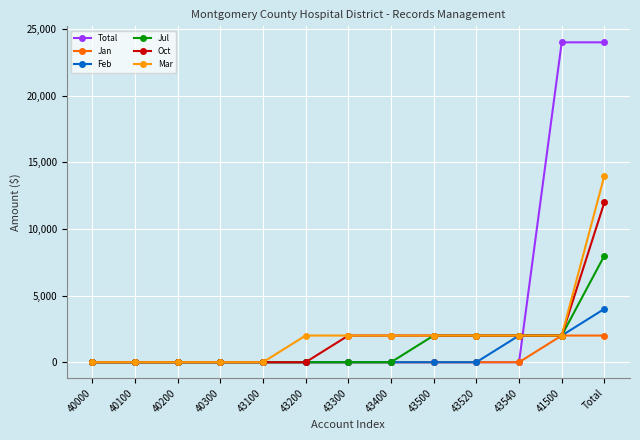

Read the Mar value at 41500, to the nearest 10.

2000